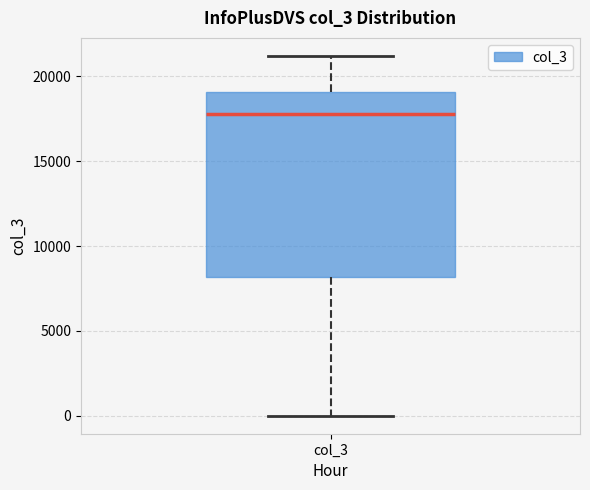

Where does the median line of the box for col_3 sit on the y-axis? The values are not printed on the chart, so give them approximately, as read against the axis.

18000